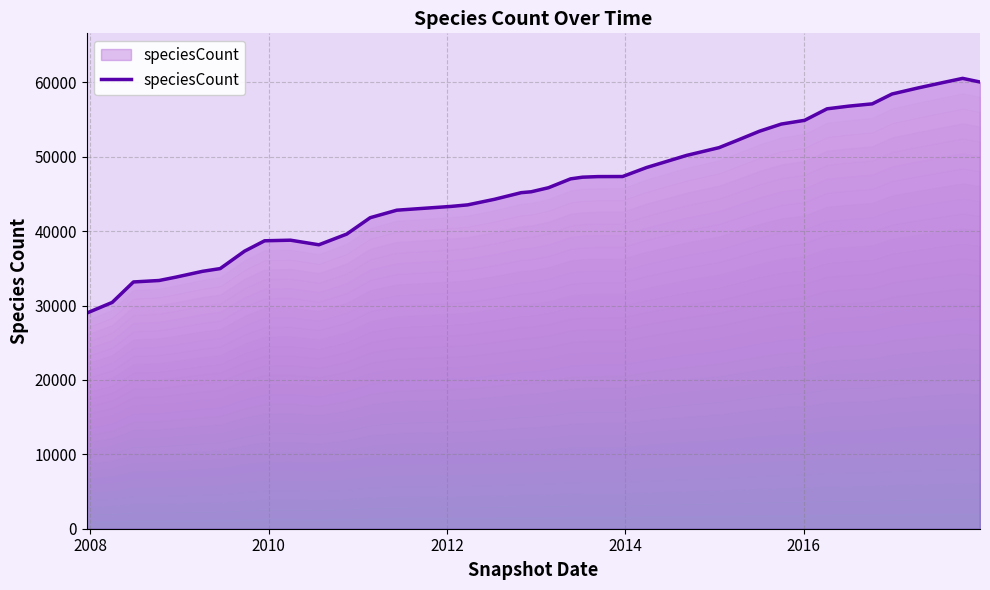

What is the minimum value shown in the chart?

28994